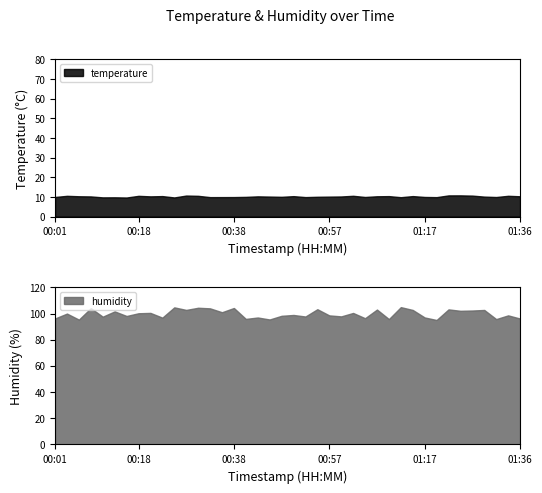

What is the total value across all series at 01:34?

110.4